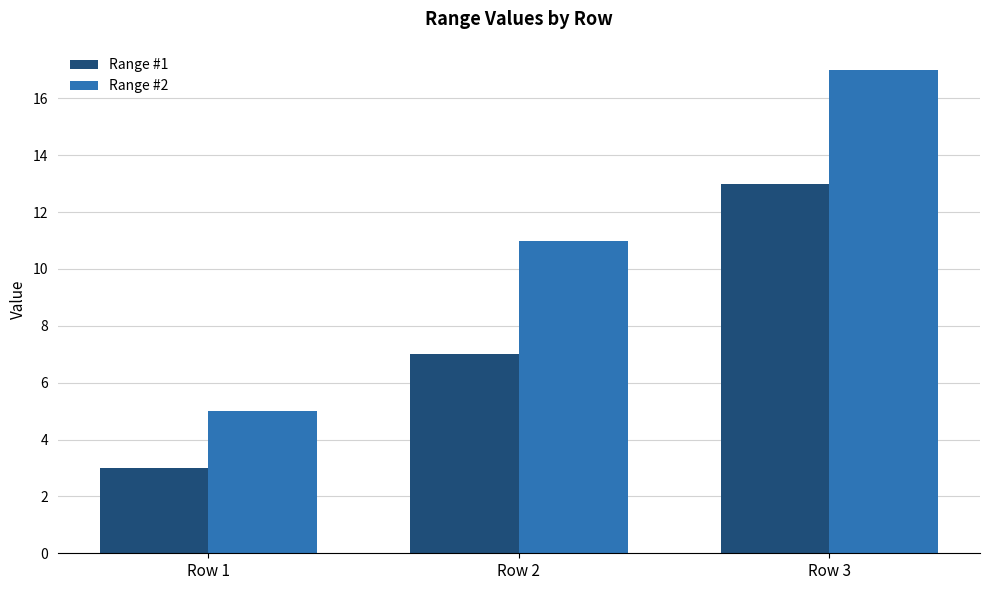

Is it true that Range #2 equals 3 at Row 1?

False